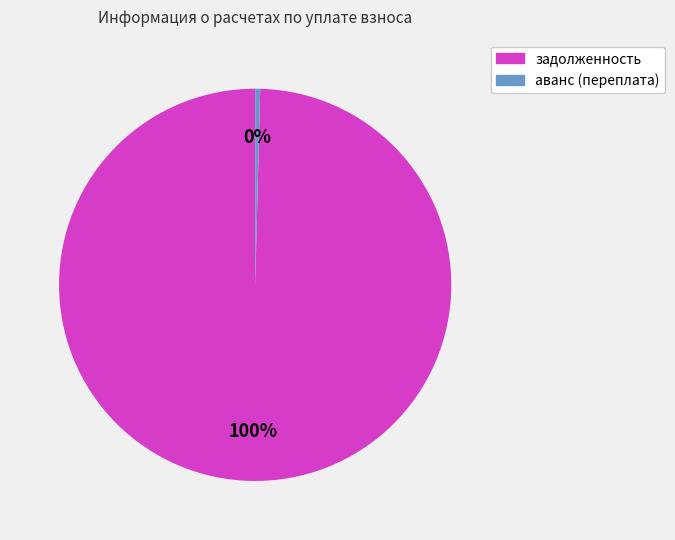

How many segments does this pie chart have?

2